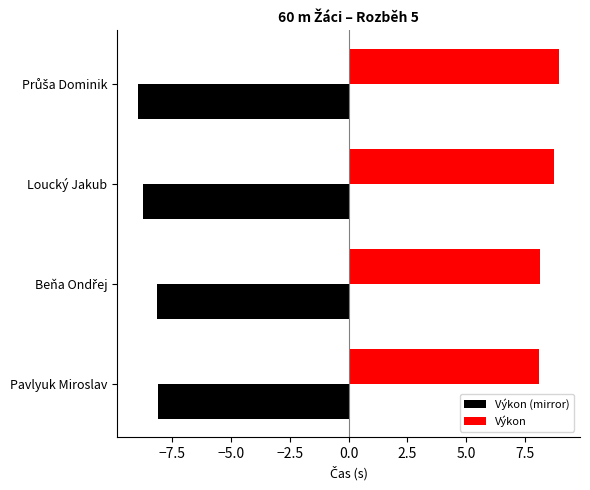

What are all the series names shown in the legend?

Výkon (mirror), Výkon